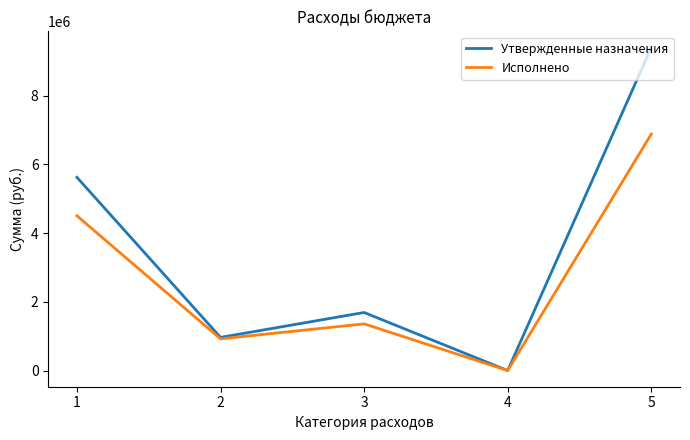

Which series changed the most between 3 and 4?

Утвержденные назначения